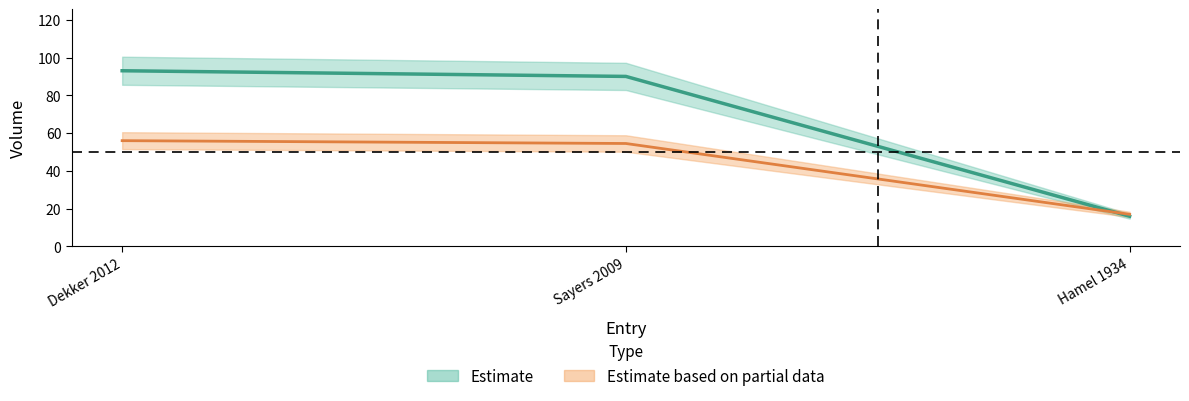

At which label is Volume closest to 54?

Sayers 2009